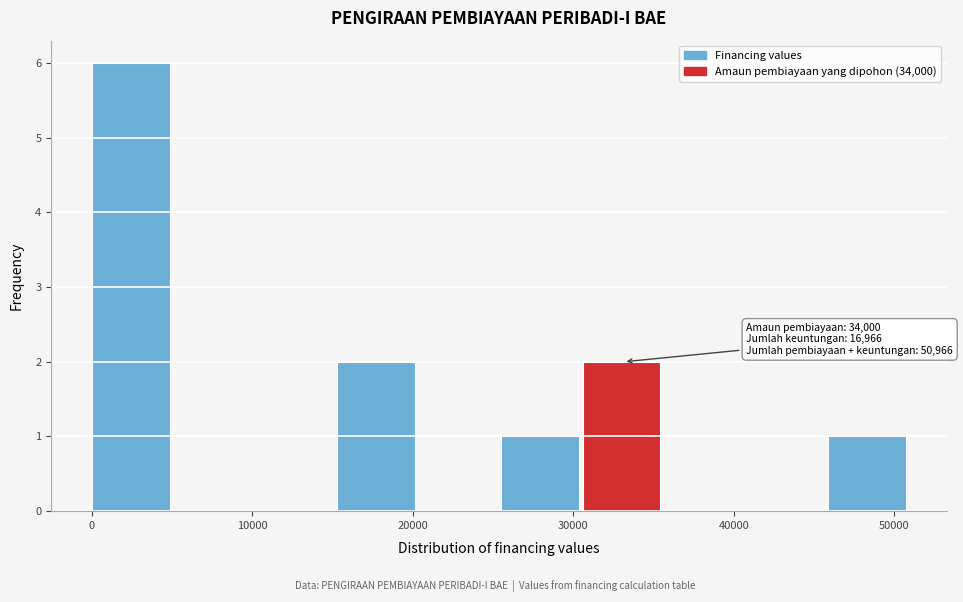

Over which range of the x-axis is the bar tallest?

0 to 5000